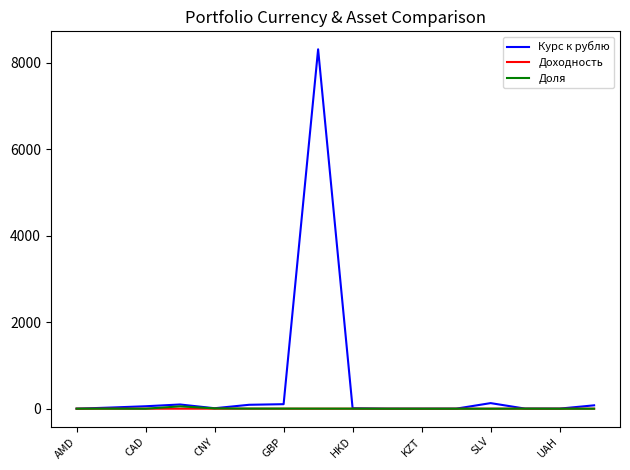

What is the difference between the maximum and second lowest values in the Доходность series?

0.4